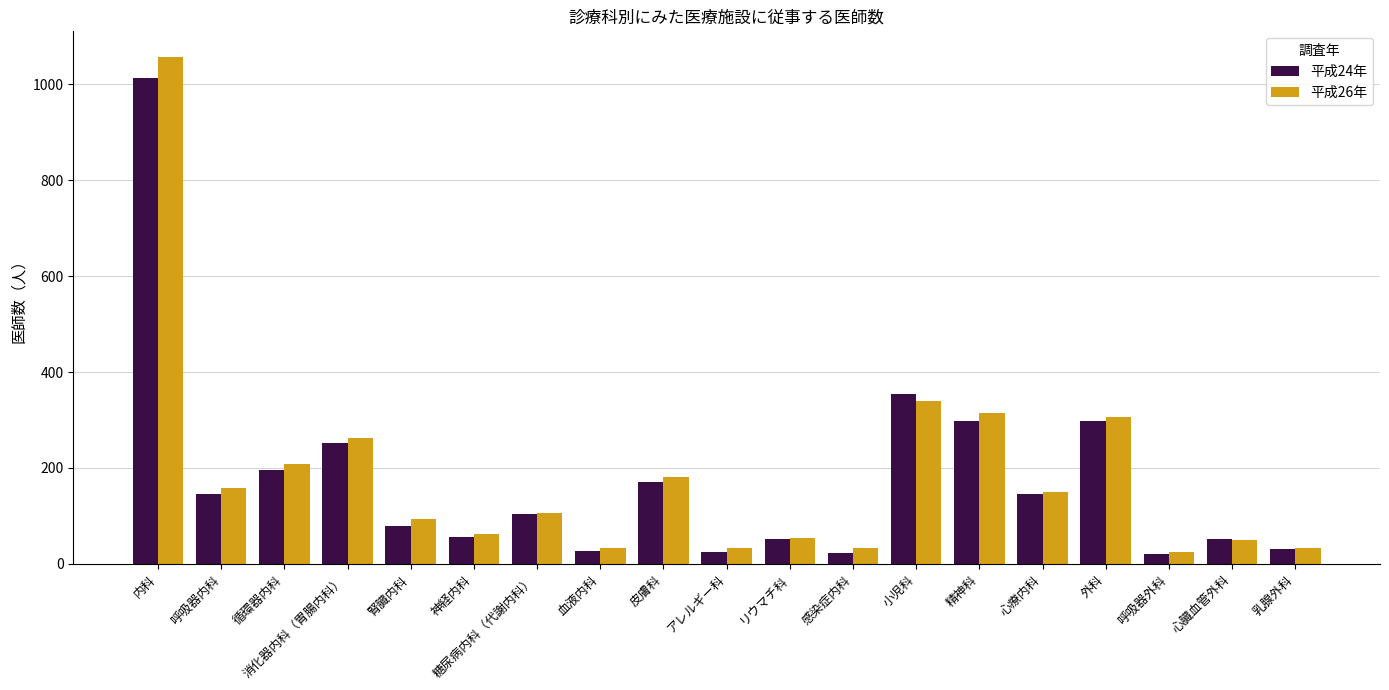

Where is 平成24年 nearest to the value 517?

小児科